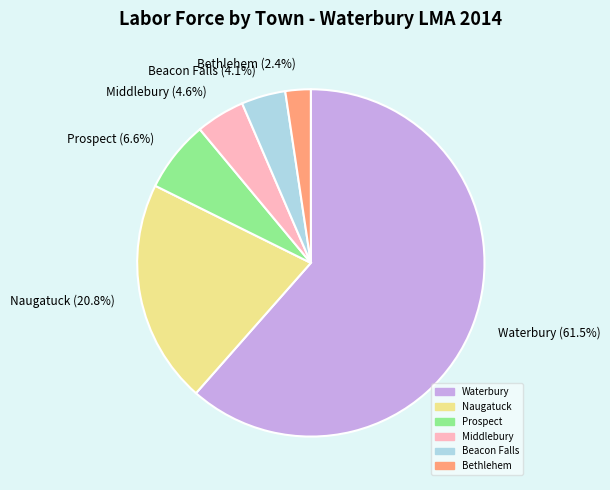

Approximately how many times larger is the value at Middlebury compared to Naugatuck?

0.2